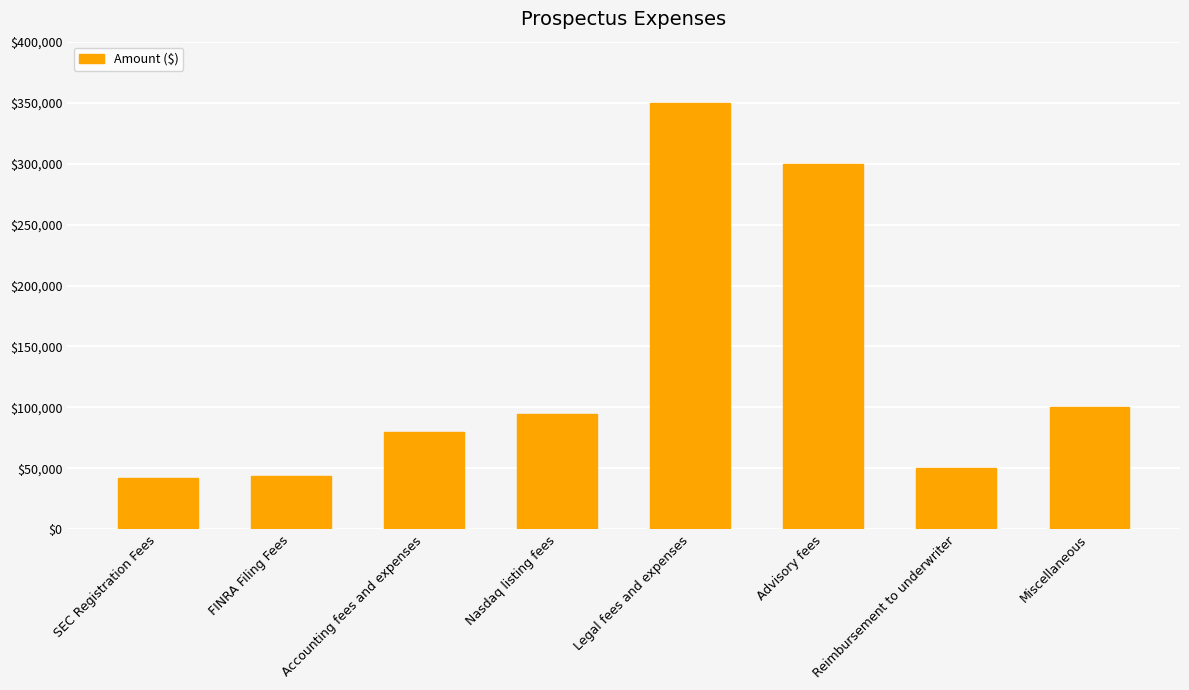

What is the value of the 4th bar from the left?

95000